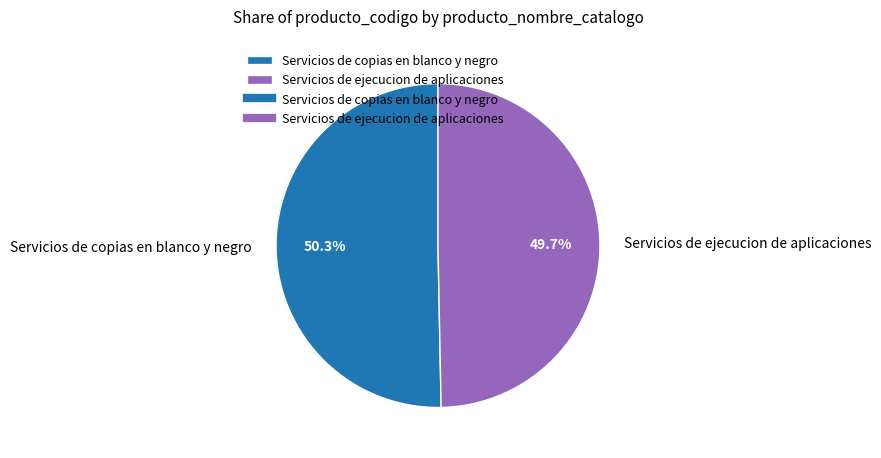

To the nearest percent, what is the difference between the Servicios de ejecucion de aplicaciones and Servicios de copias en blanco y negro slice percentages?

1%